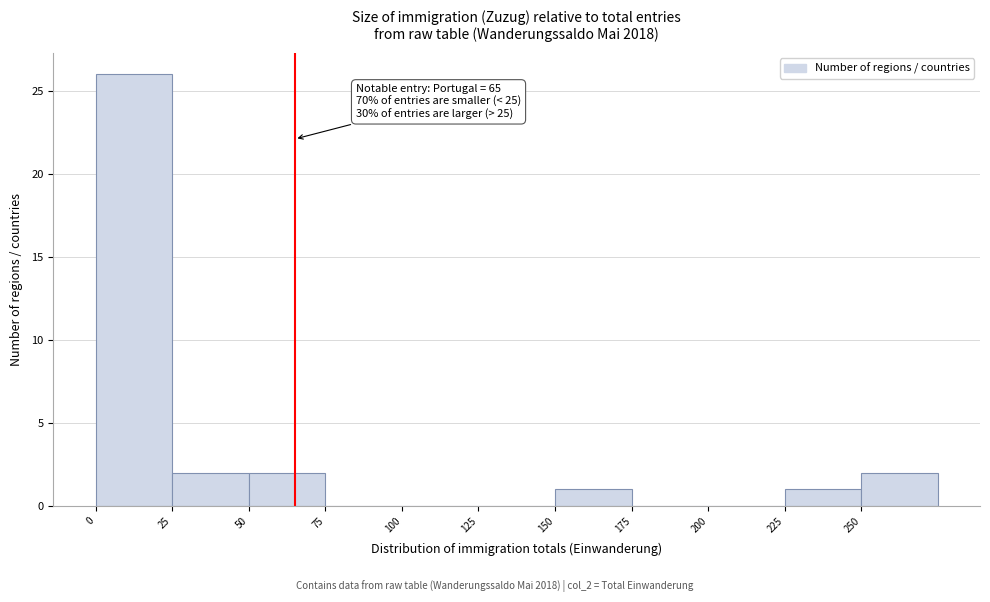

Which range on the x-axis has the tallest bar?

0 to 25